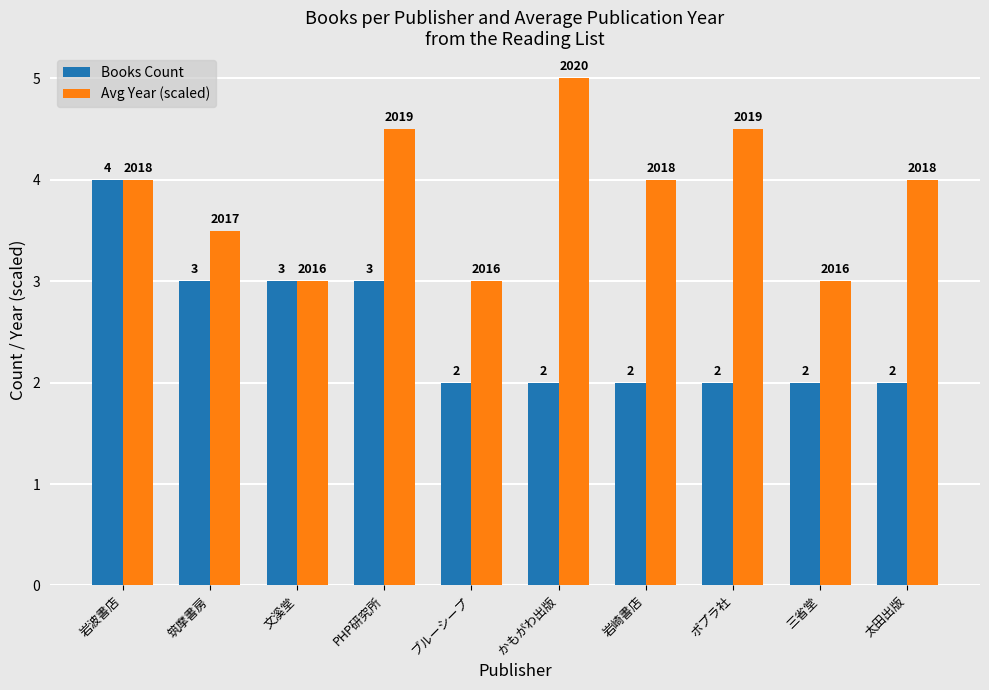

At which category is the sum across all series the highest?

岩波書店